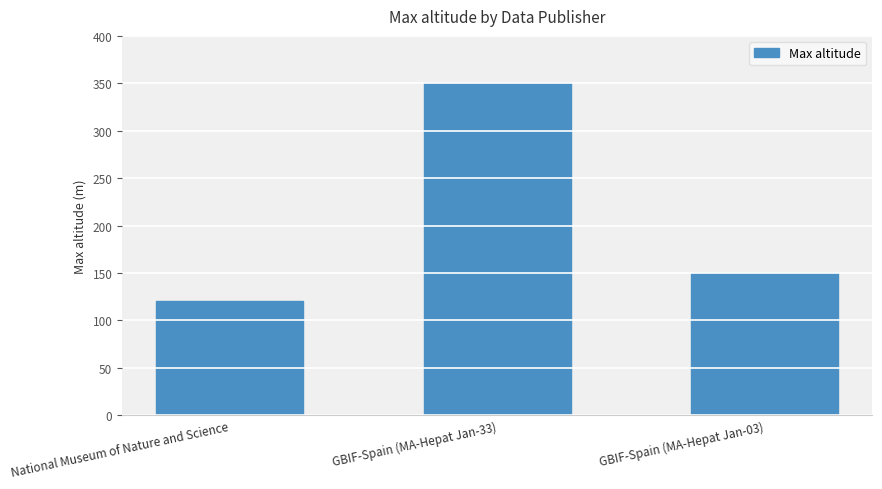

What is the difference between the second highest and minimum values?

30